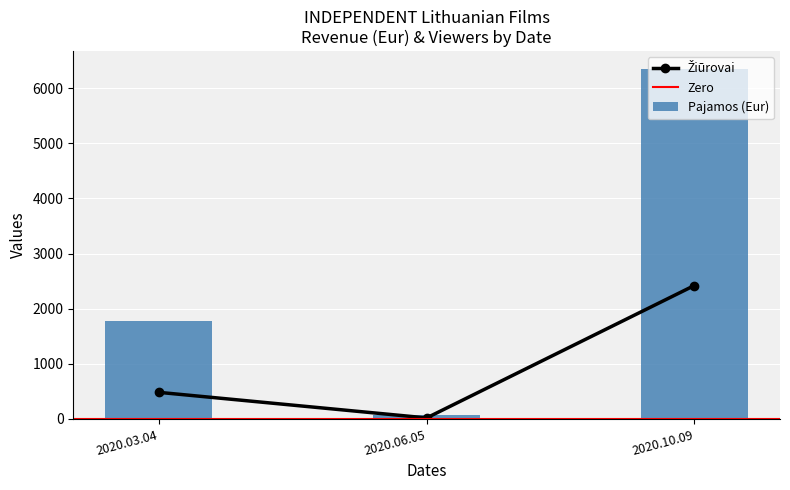

At which label is Pajamos (Eur) closest to 3212?

2020.03.04